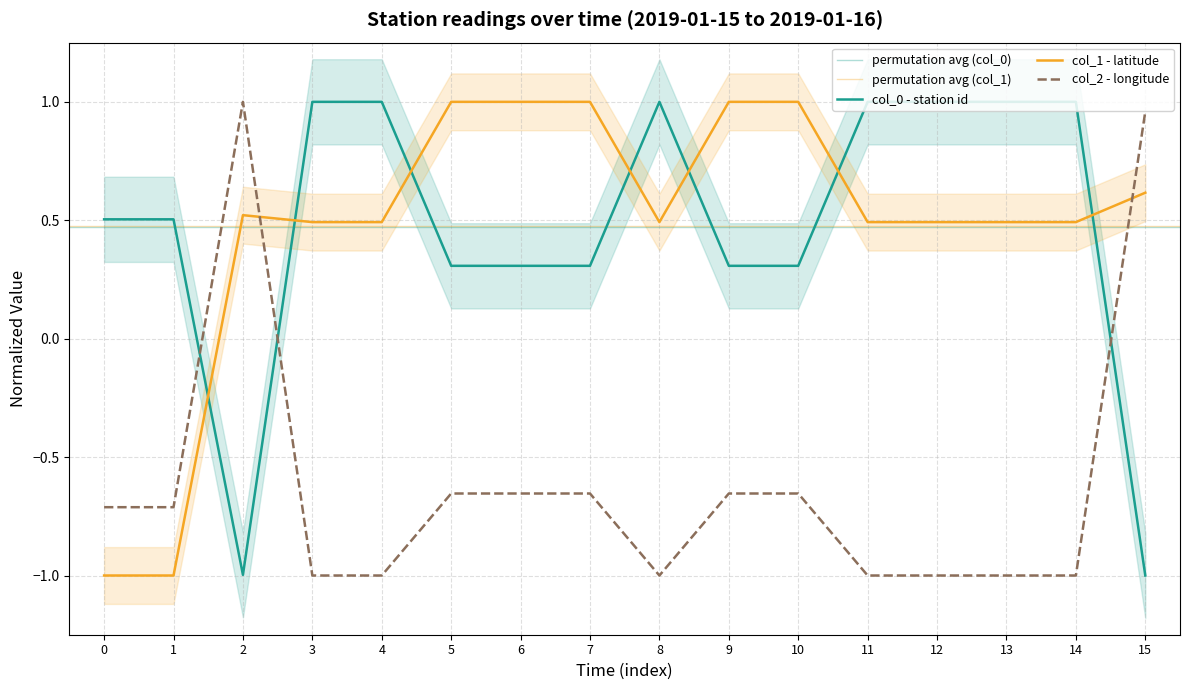

True or false: col_0 has more than 1 points higher than both neighbors.

False